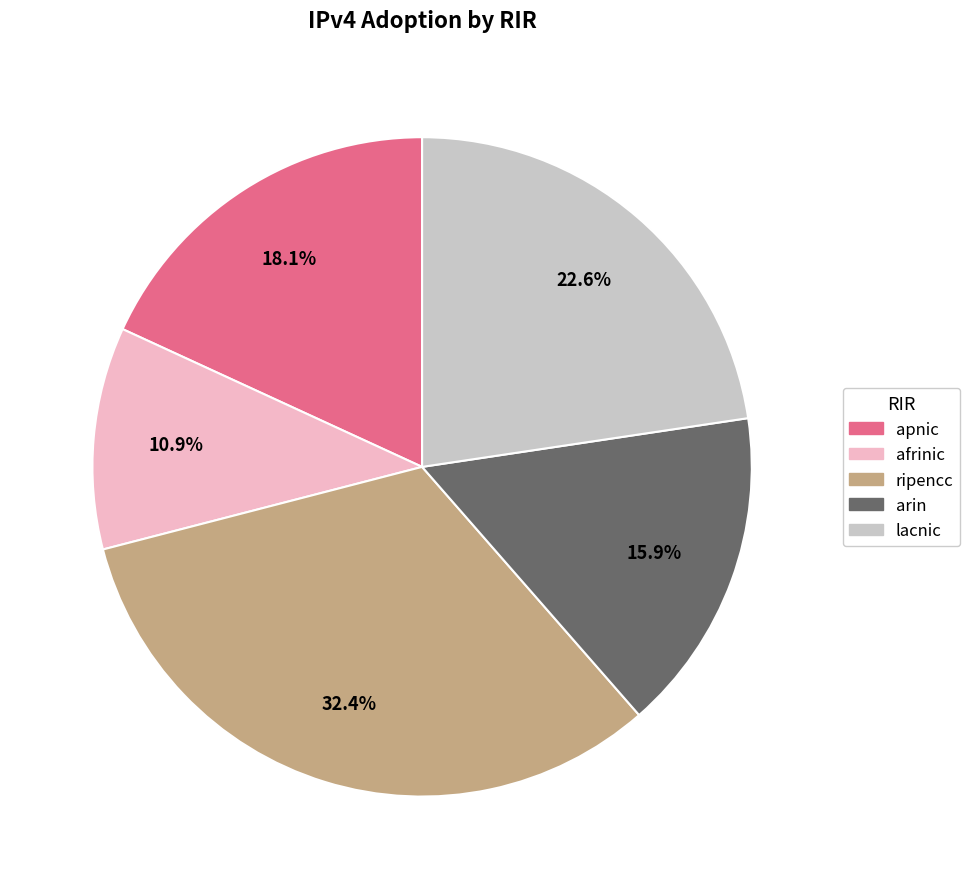

To the nearest percent, what percentage of the pie is arin?

16%